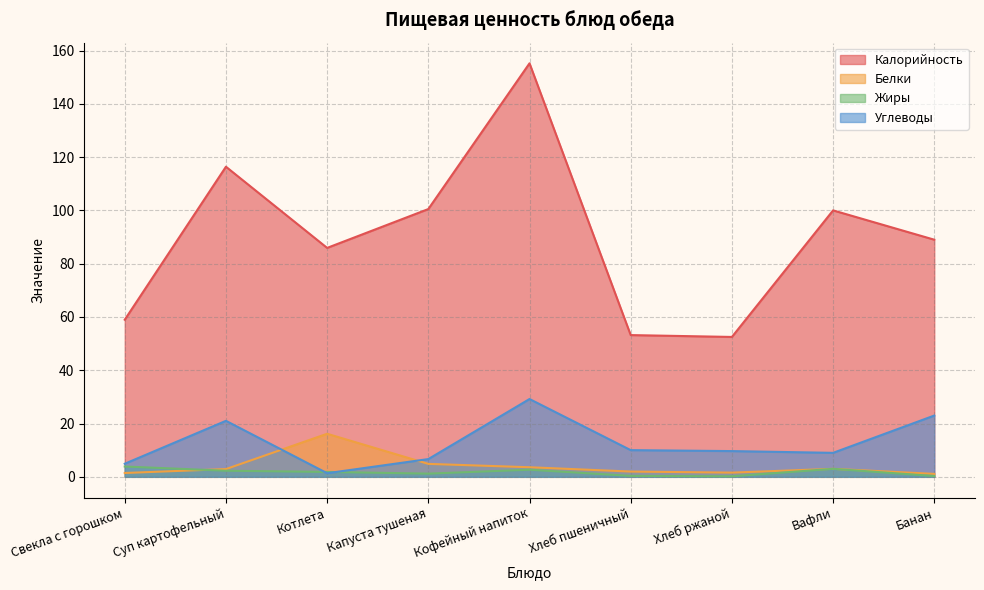

What position from the left is Хлеб пшеничный?

6